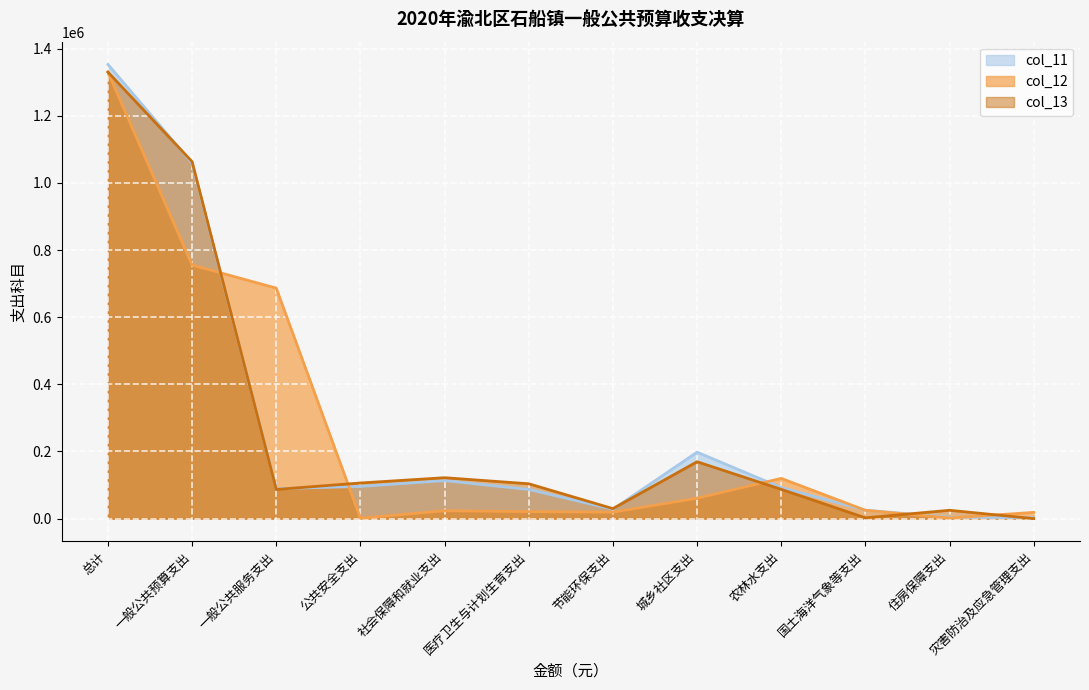

Which series ends up on top after the final intersection of col_12 and col_11?

col_12